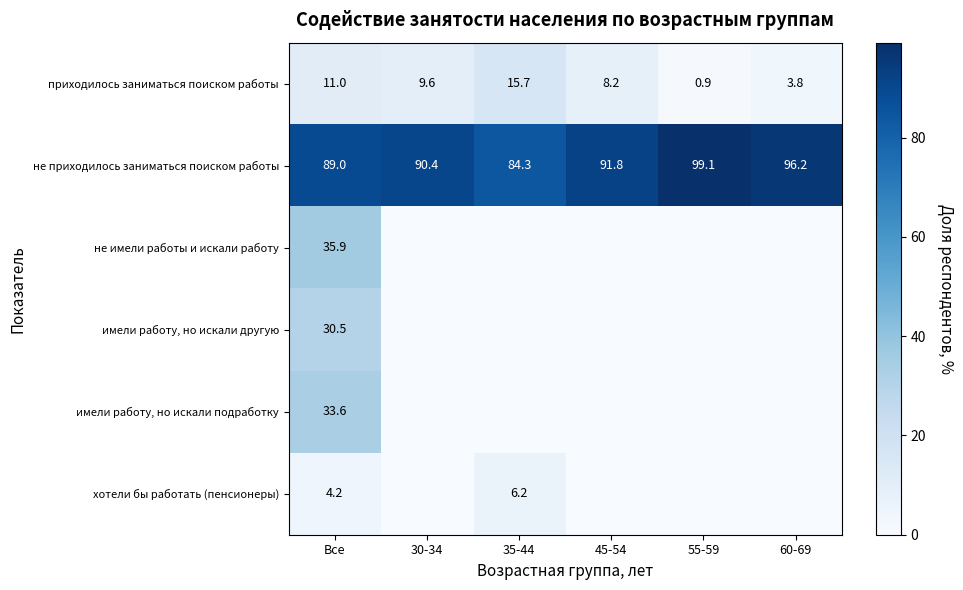

The не приходилось заниматься поиском работы series shows 99.1 at 55-59. True or false?

True